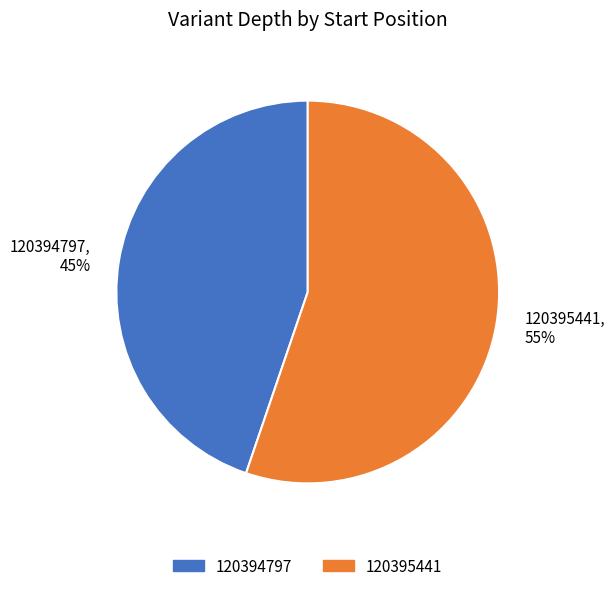

Approximately how many times larger is the value at 120394797, 45% compared to 120395441, 55%?

0.8